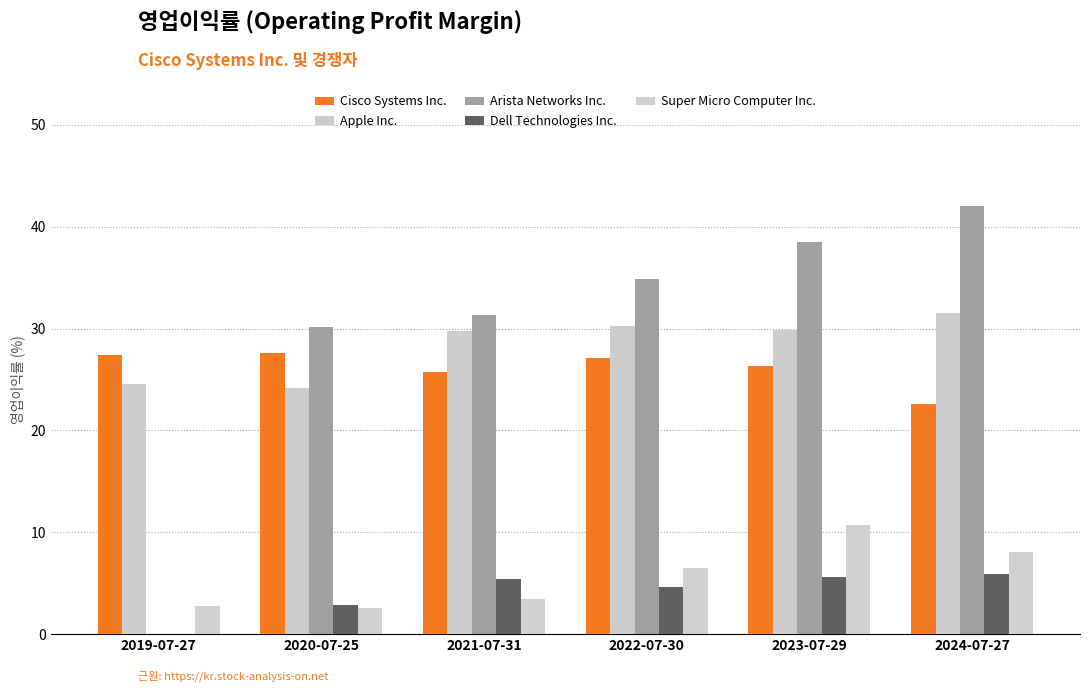

How many data points does each series have?

6